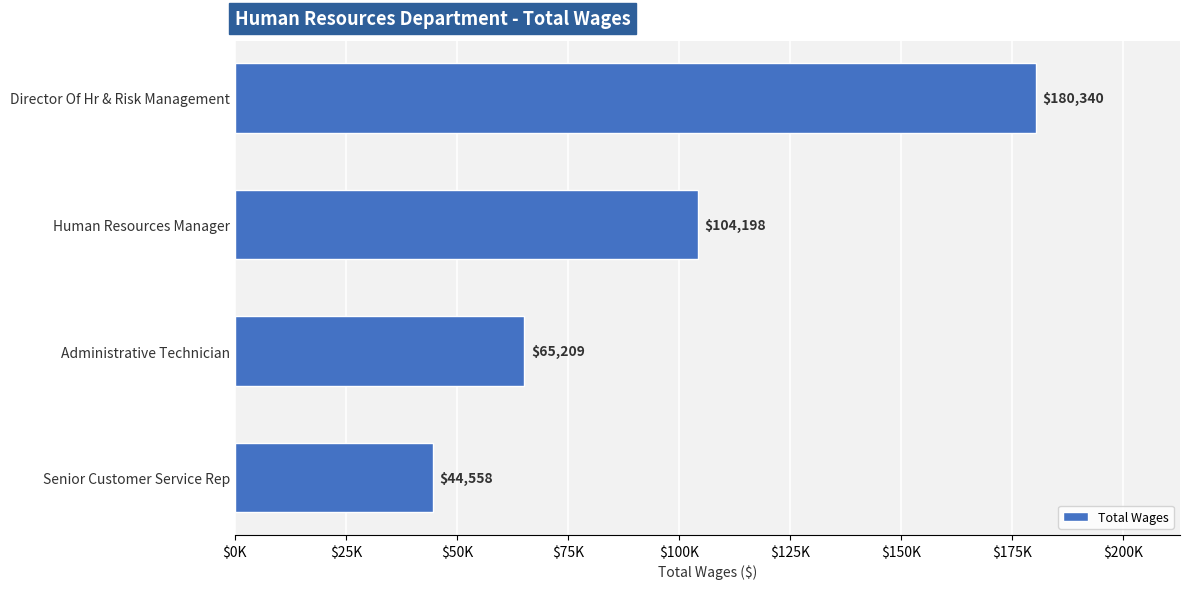

What is the minimum value shown in the chart?

44558